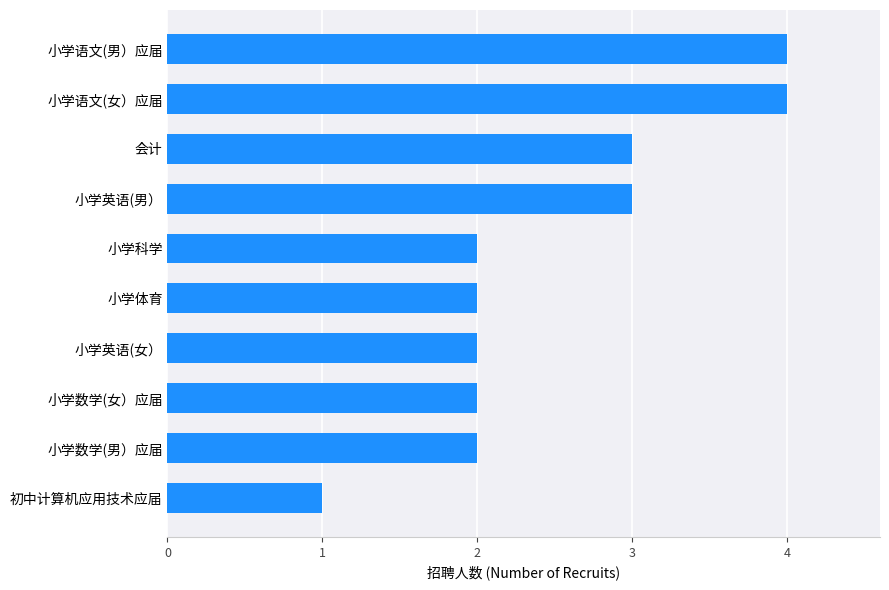

Reading top to bottom, list all the values displayed in this chart.

小学语文(男）应届=4	小学语文(女）应届=4	会计=3	小学英语(男）=3	小学科学=2	小学体育=2	小学英语(女）=2	小学数学(女）应届=2	小学数学(男）应届=2	初中计算机应用技术应届=1